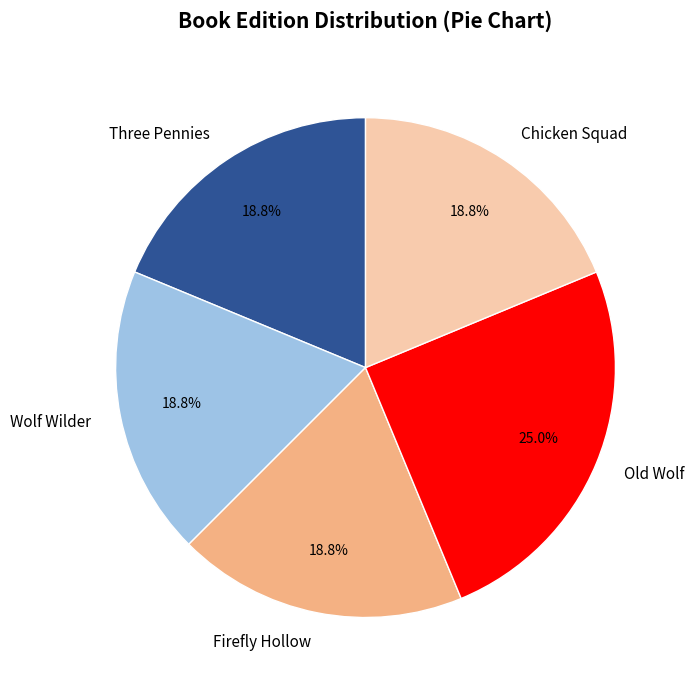

Is Chicken Squad the majority of the pie?

No